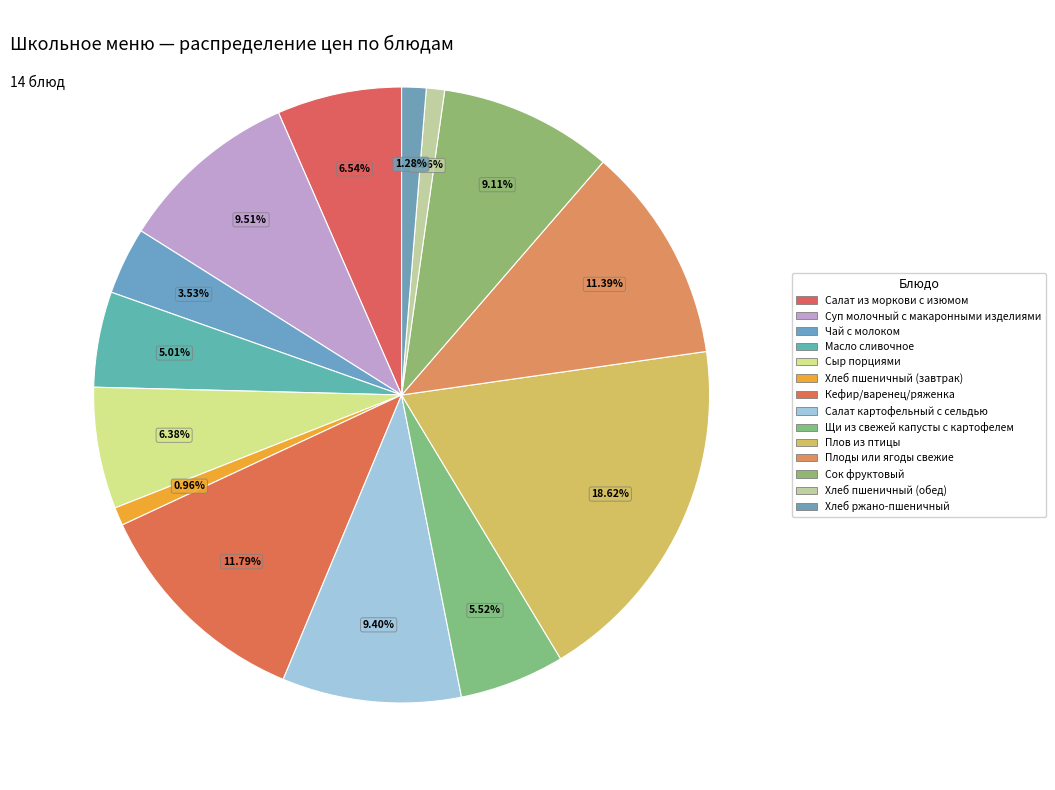

What is the largest slice in the pie chart?

Плов из птицы